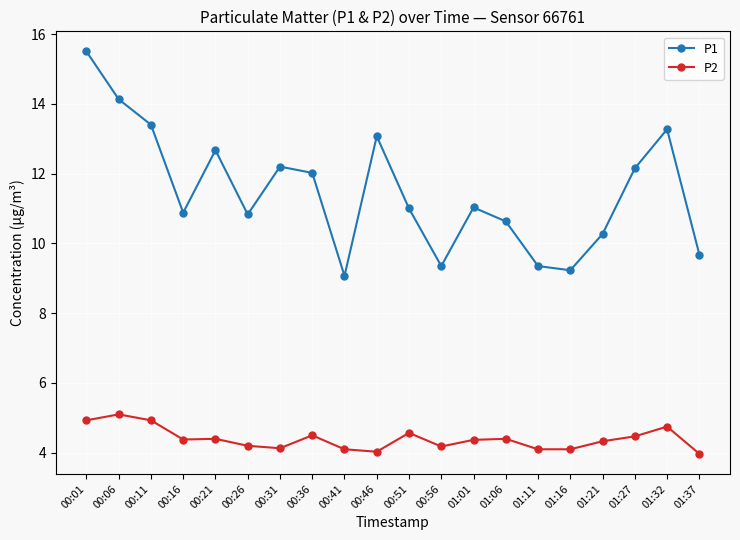

At which label does P2 first exceed 4?

00:01